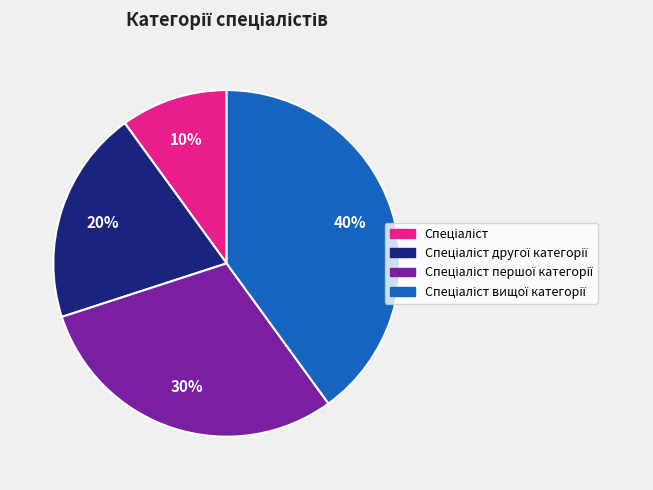

To the nearest percent, what is the average slice percentage?

25%